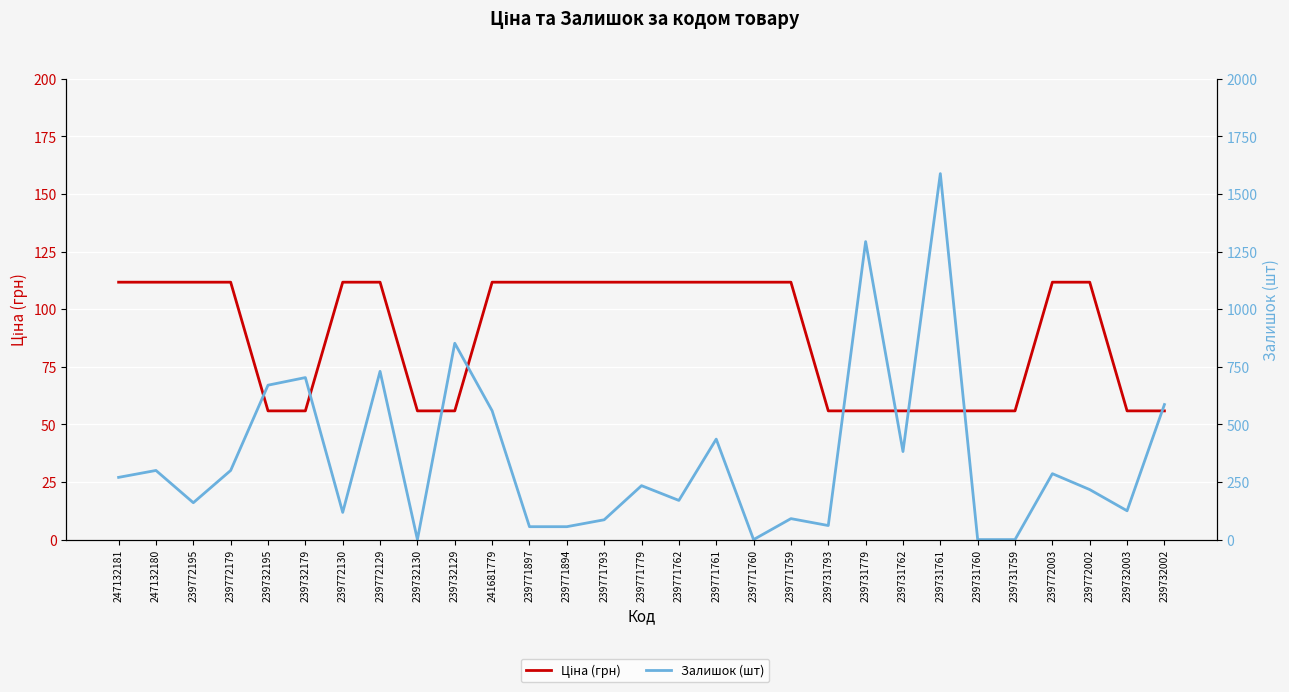

Does the chart display data point markers on the line(s)?

No